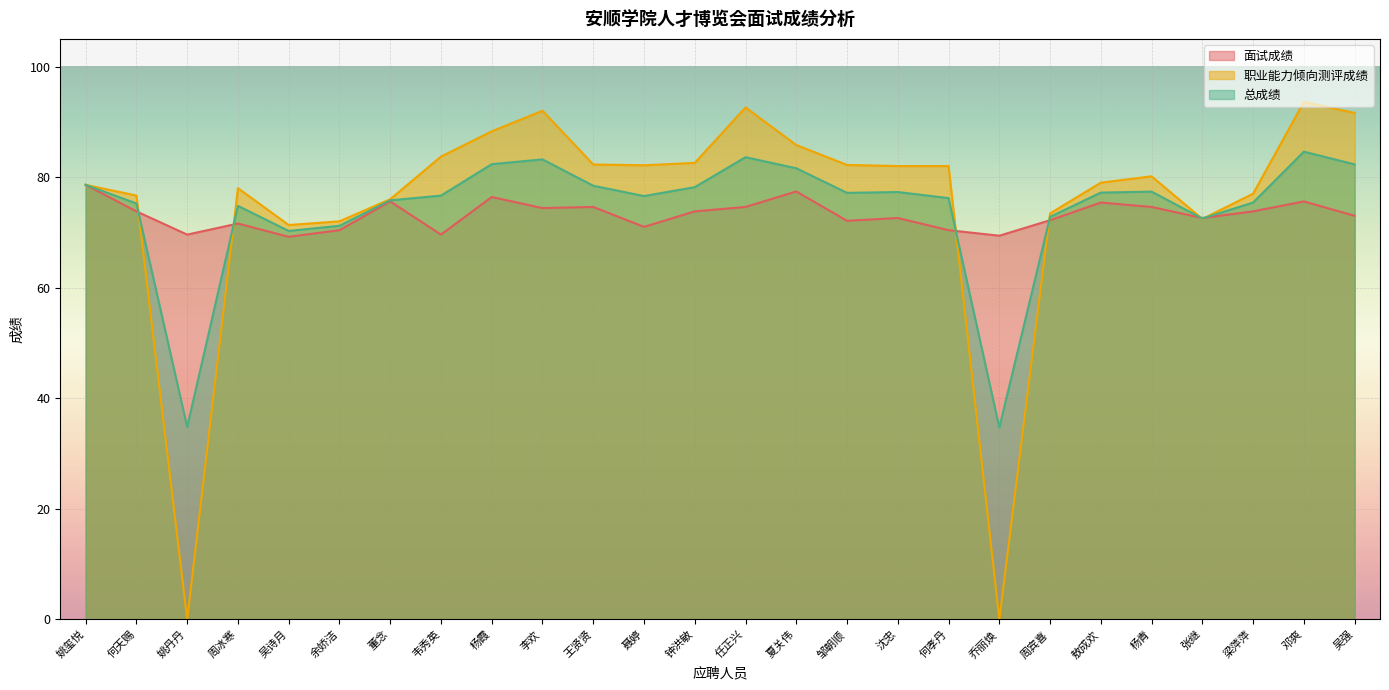

What is the difference between the second highest and minimum values in the 总成绩 series?

48.9